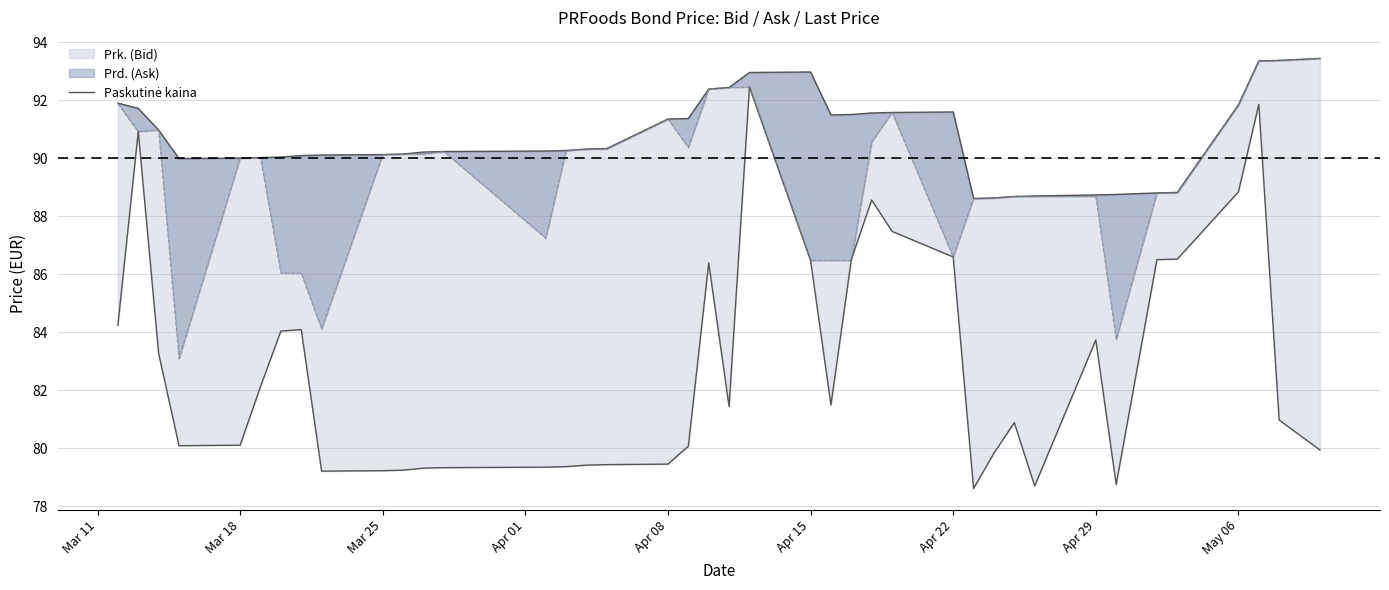

Does the chart display data point markers on the line(s)?

No